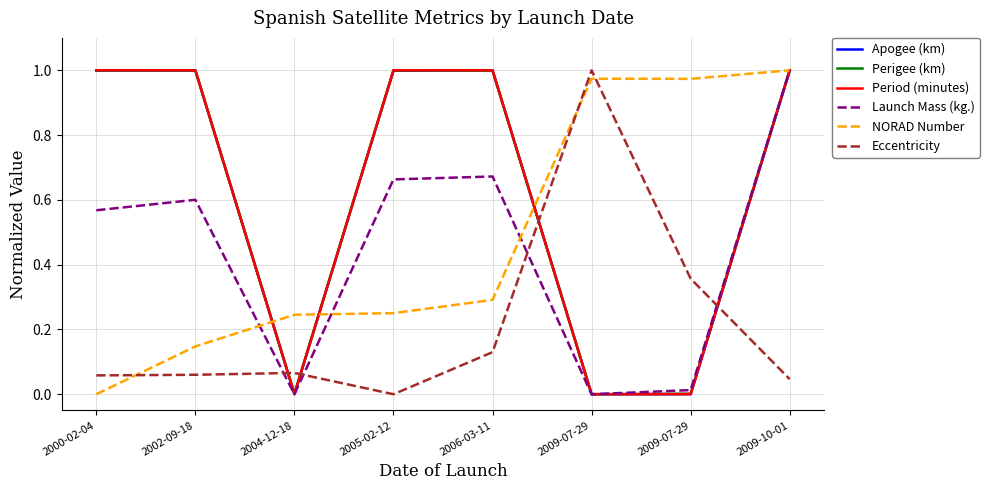

What are all the series names shown in the legend?

Apogee (km), Perigee (km), Period (minutes), Launch Mass (kg.), NORAD Number, Eccentricity